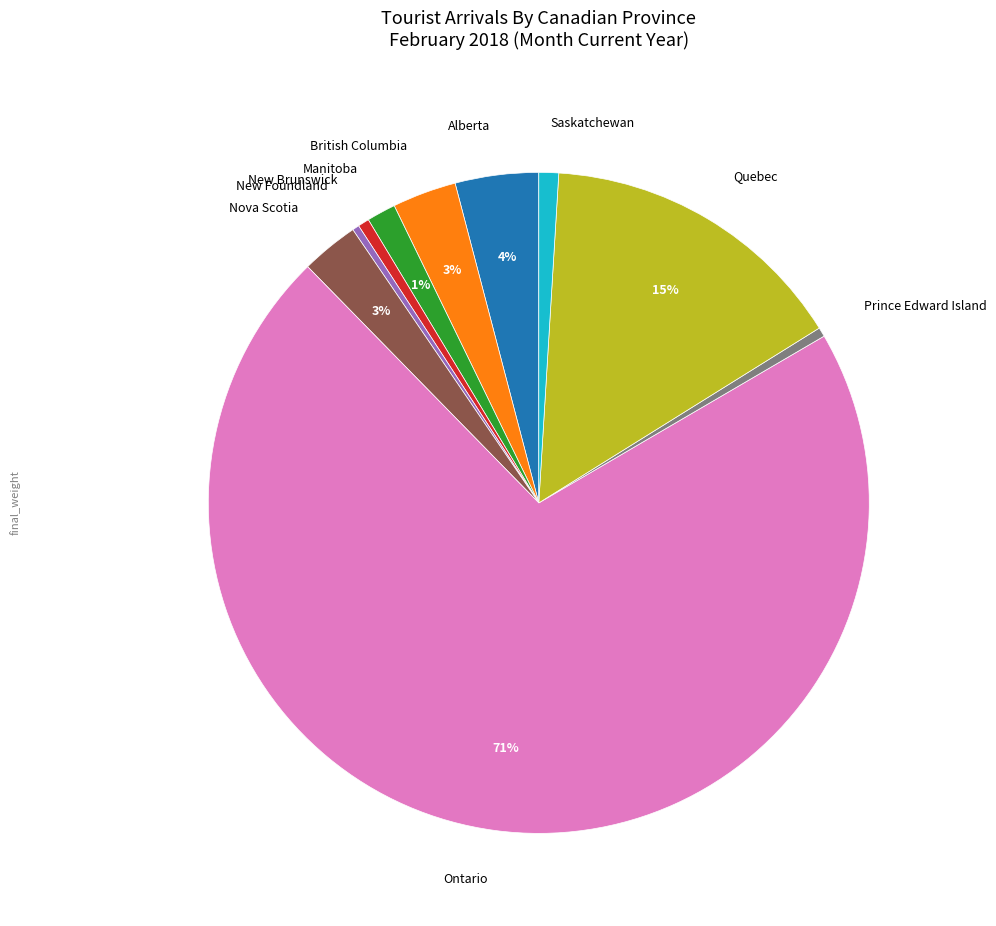

Which category has the biggest portion of the pie?

Ontario